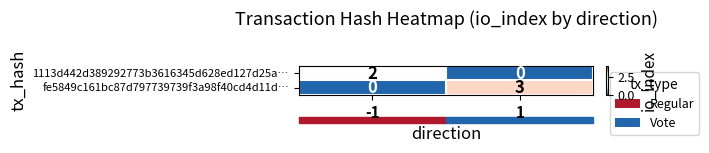

What is the maximum value shown in the chart?

3